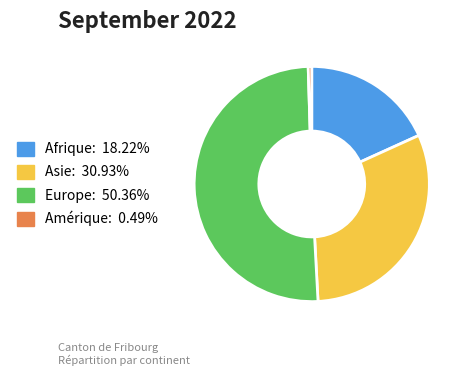

What is the ratio of the value at Europe: 50.36% to the value at Afrique: 18.22%?

2.8